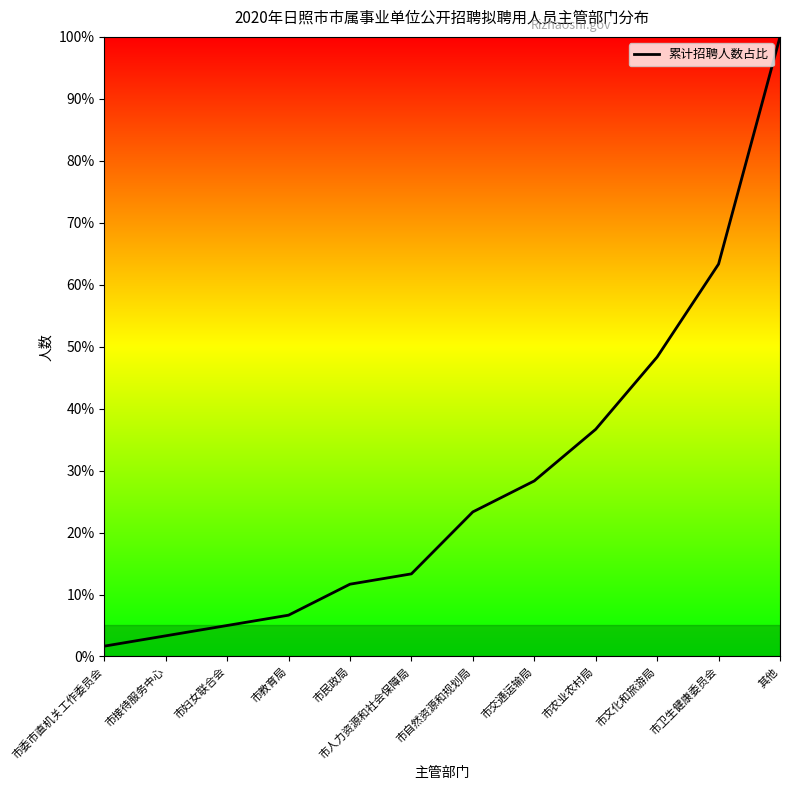

Which category has the highest value across all series?

其他